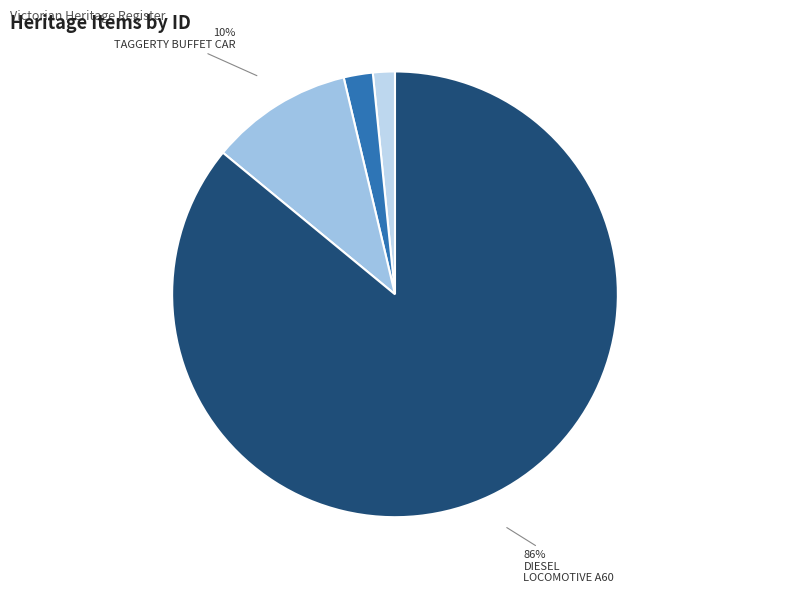

Count the number of slices in the pie.

4